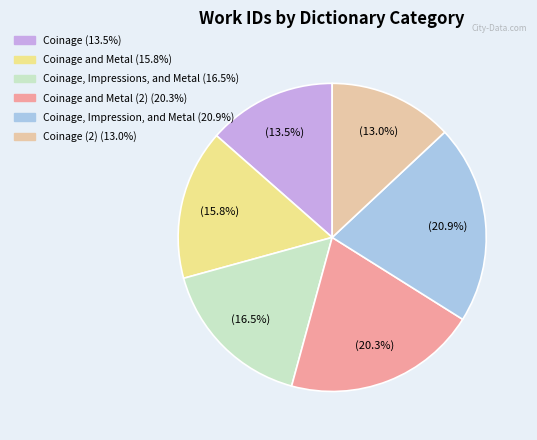

Does any single category account for the majority?

No